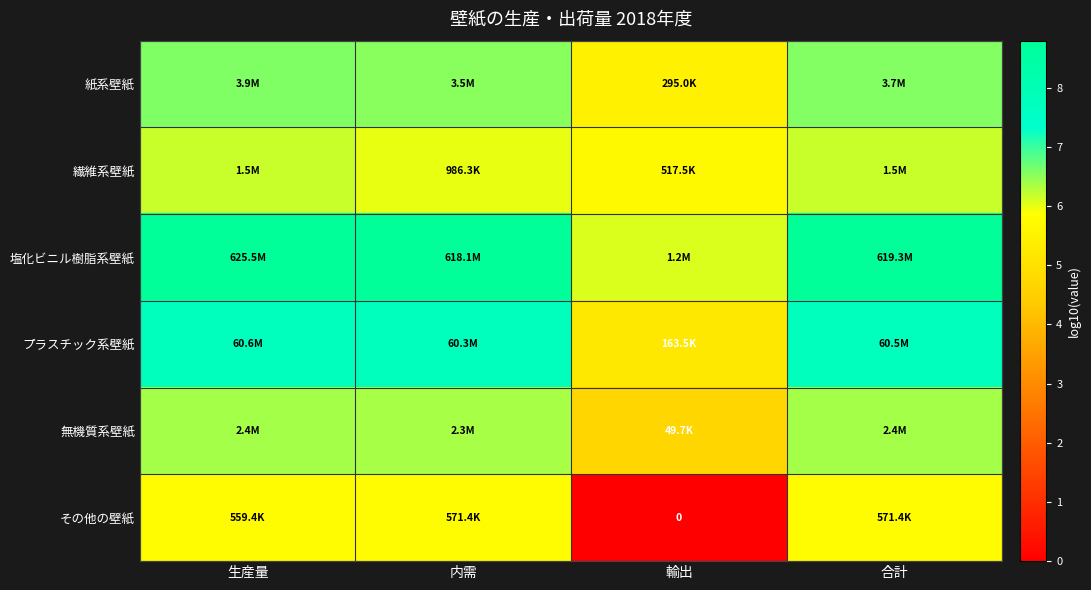

True or false: プラスチック系壁紙 has a value of 12.6 at 内需.

False